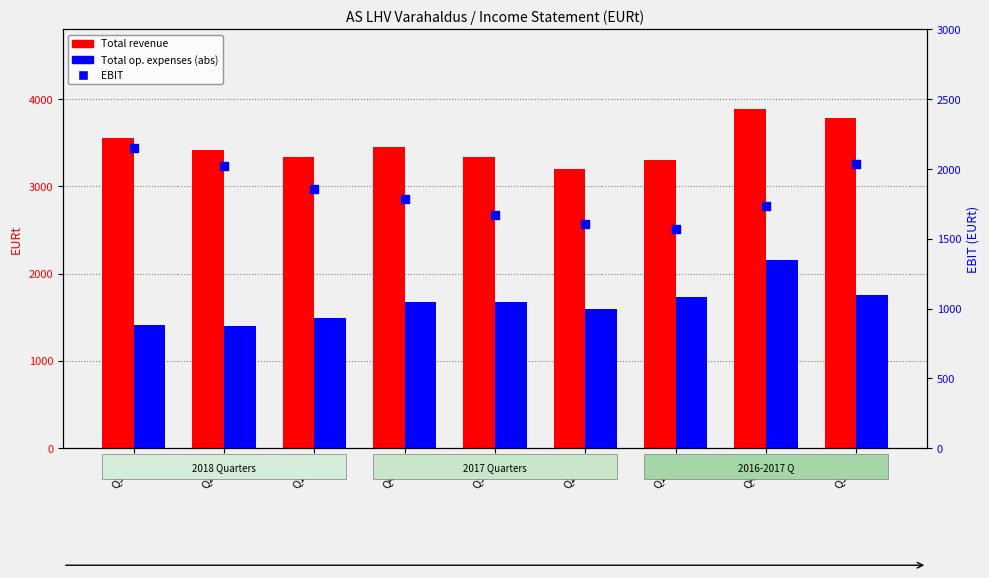

At which category is the sum across all series the highest?

Q4-16